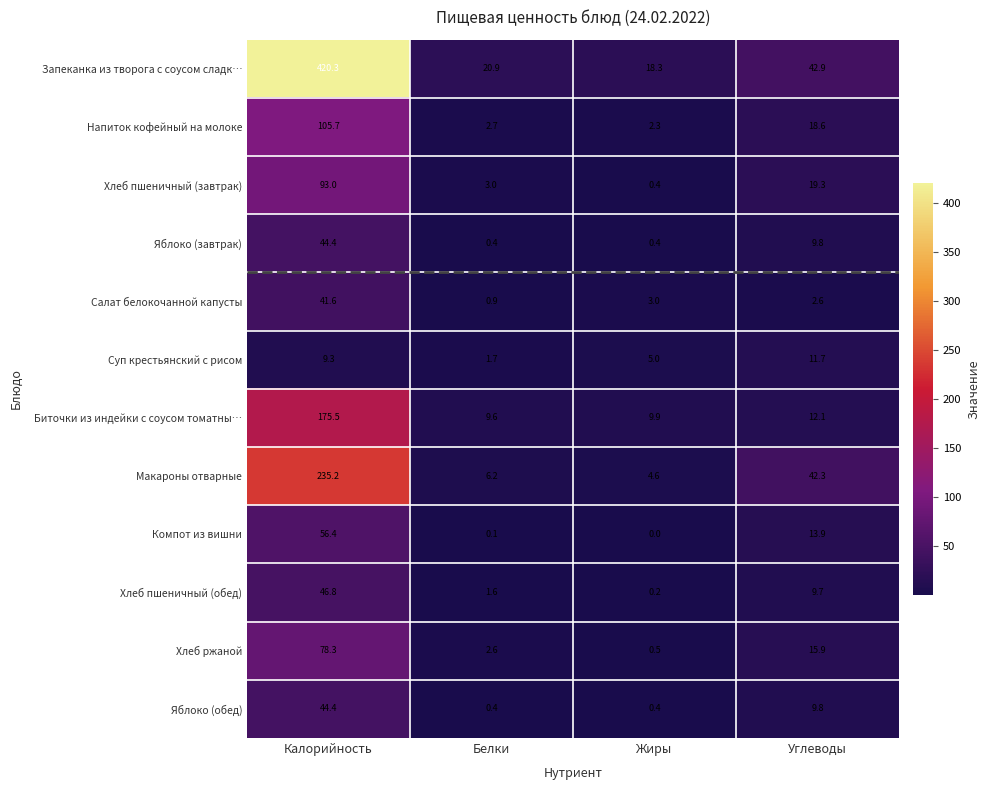

At which category does the chart reach its peak across all series?

Калорийность